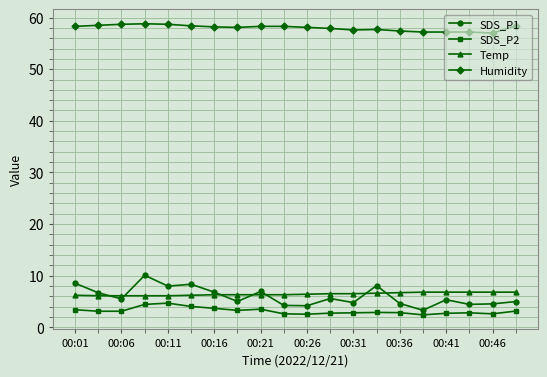

List the series in order of their peak value, lowest first.

SDS_P2, Temp, SDS_P1, Humidity